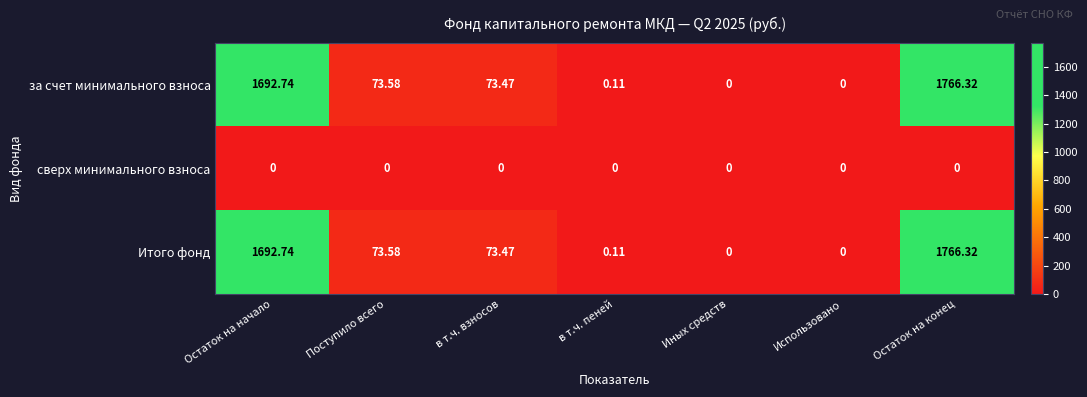

How many data points in за счет минимального взноса are less than 73?

3